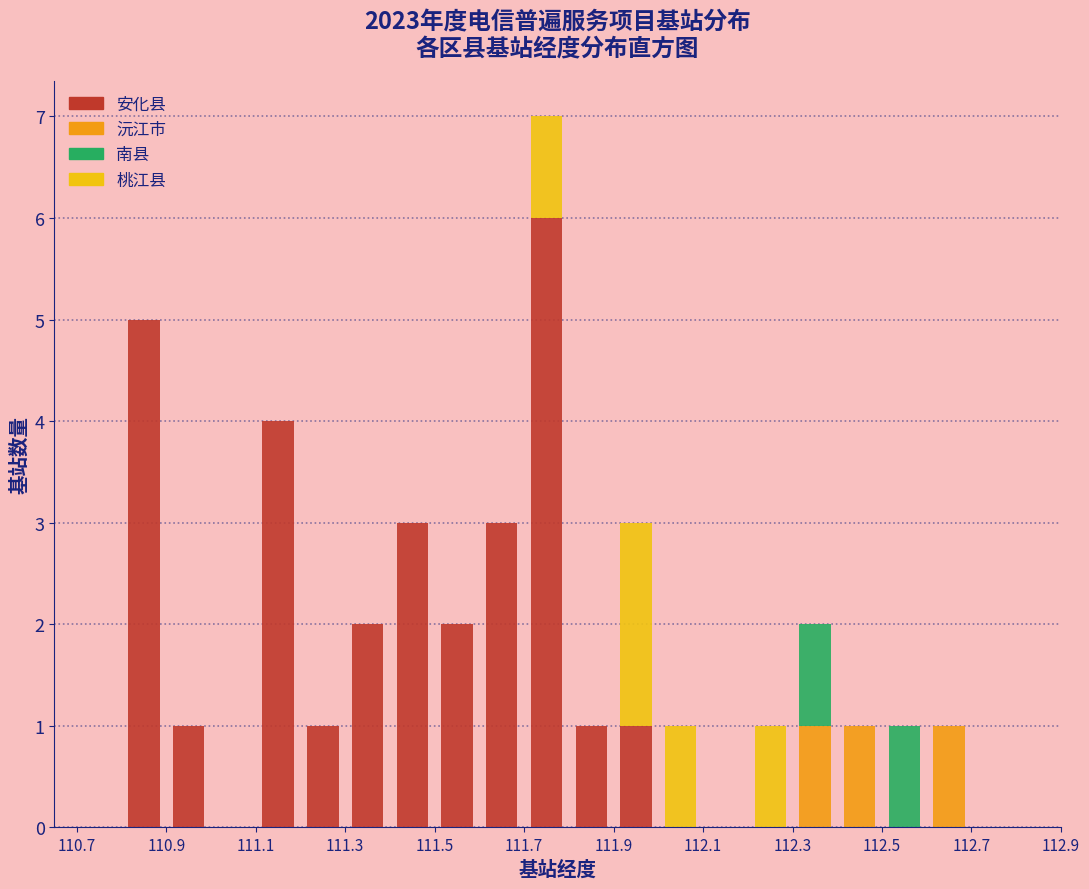

Reading left to right, list every stacked bar in this chart as the range it spans on the x-axis followed by its total height. The values are not printed on the chart, so give them approximately, as read against the axis.

110.7 to 110.8: 0
110.8 to 110.9: 5
110.9 to 111.0: 1
111.0 to 111.1: 0
111.1 to 111.2: 4
111.2 to 111.3: 1
111.3 to 111.4: 2
111.4 to 111.5: 3
111.5 to 111.6: 2
111.6 to 111.7: 3
111.7 to 111.8: 7
111.8 to 111.9: 1
111.9 to 112.0: 3
112.0 to 112.1: 1
112.1 to 112.2: 0
112.2 to 112.3: 1
112.3 to 112.4: 2
112.4 to 112.5: 1
112.5 to 112.6: 1
112.6 to 112.7: 1
112.7 to 112.8: 0
112.8 to 112.9: 0